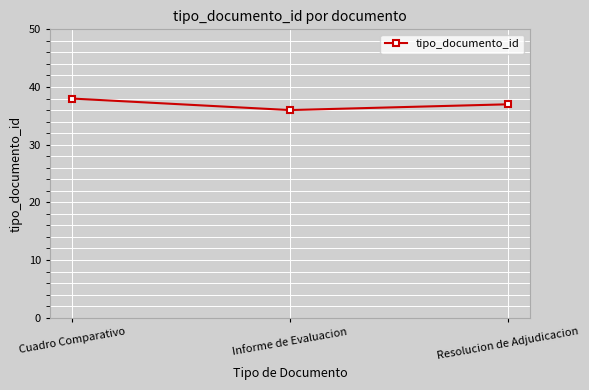

Is this an area chart (filled region under the line)?

No